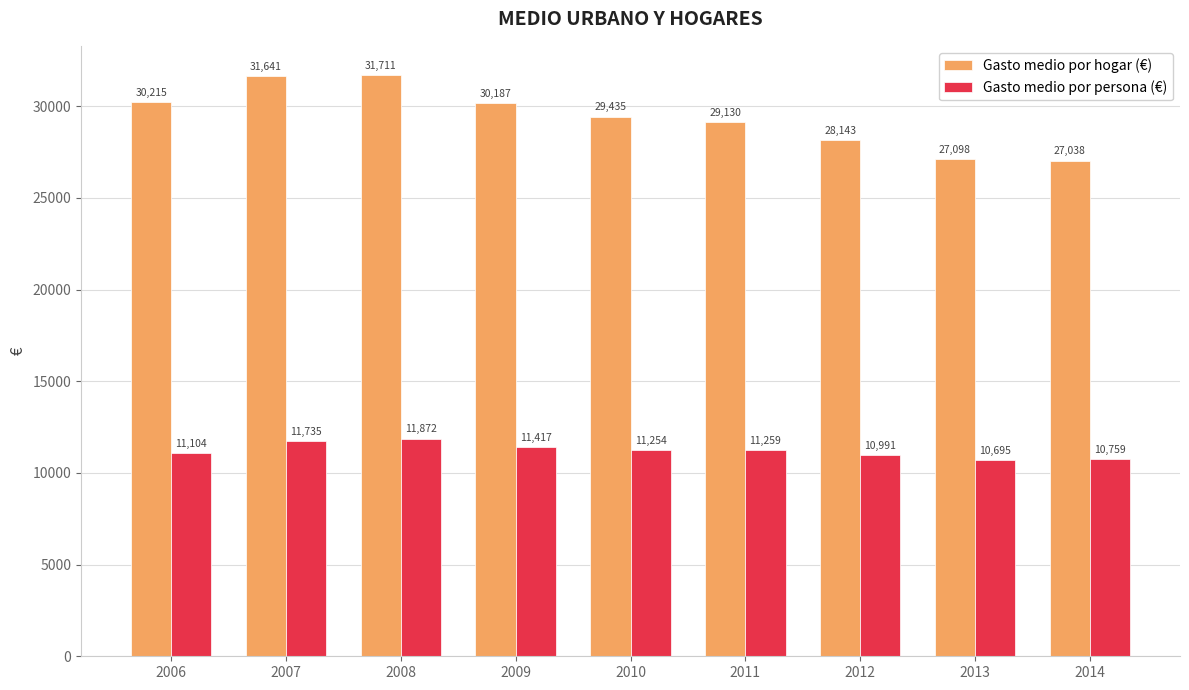

Is the value of Gasto medio por hogar (€) at 2013 greater than the value of Gasto medio por persona (€) at 2009?

Yes